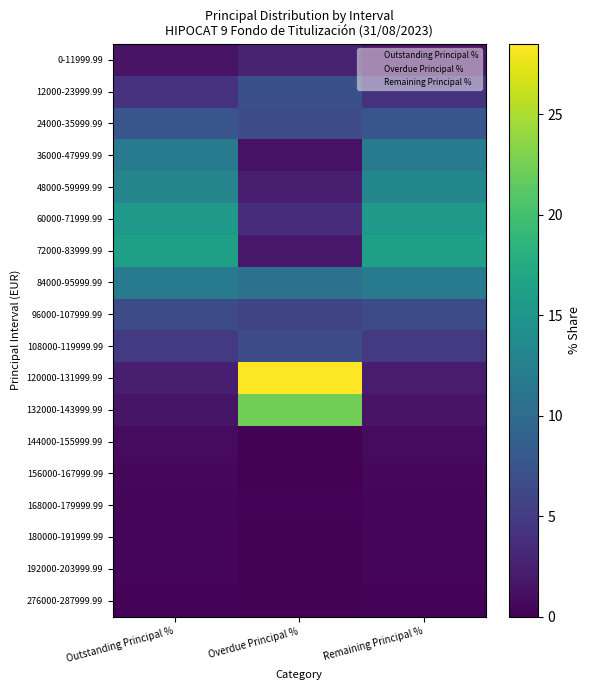

The value of 144000-155999.99 at Remaining Principal % is 0.4. True or false?

True